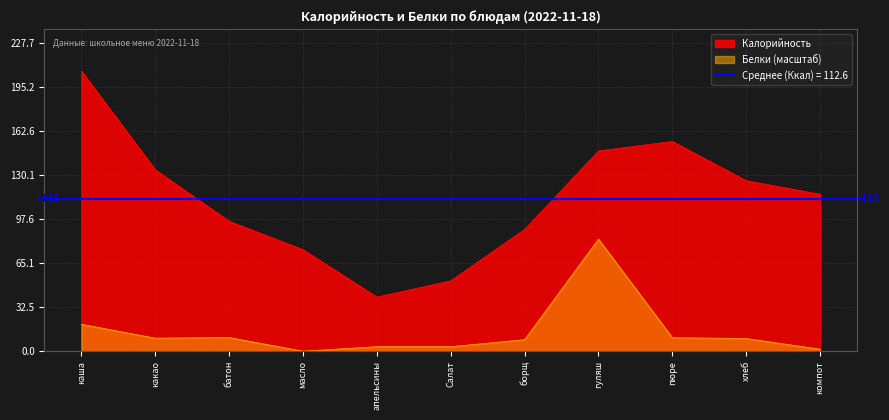

At which label is Калорийность closest to 123?

хлеб